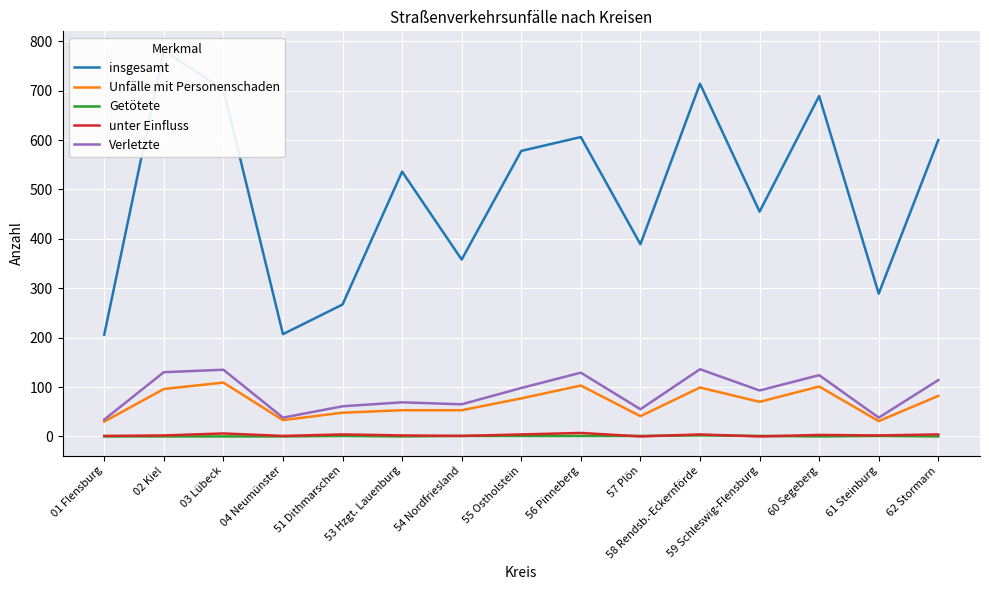

What is the difference between the maximum and minimum values in the Getötete series?

2